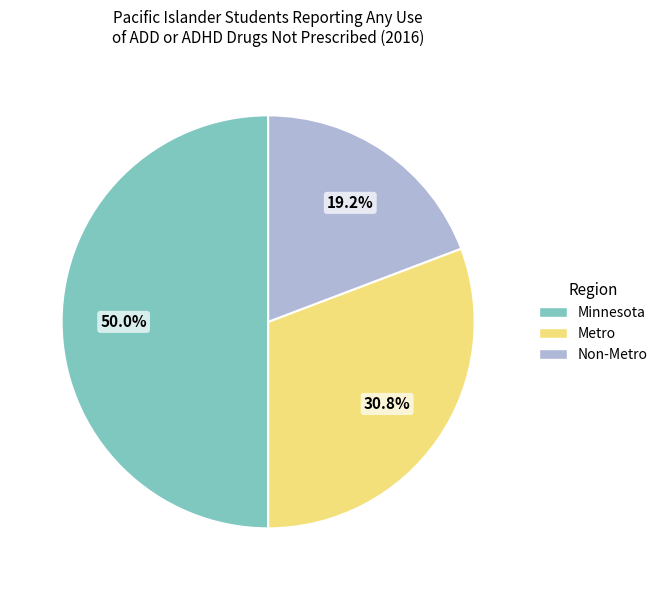

Approximately how many times larger is the value at Metro compared to Minnesota?

0.6